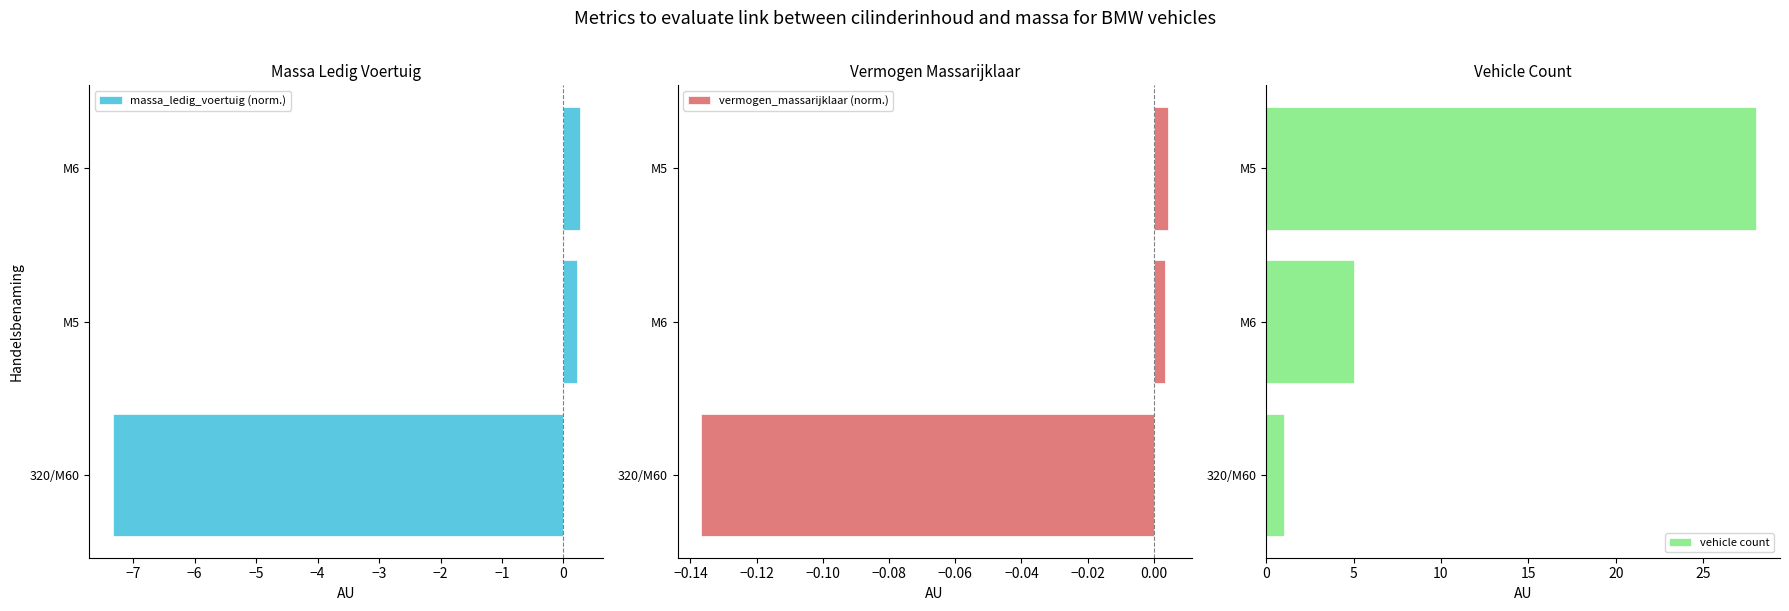

Does the chart contain any negative values?

Yes